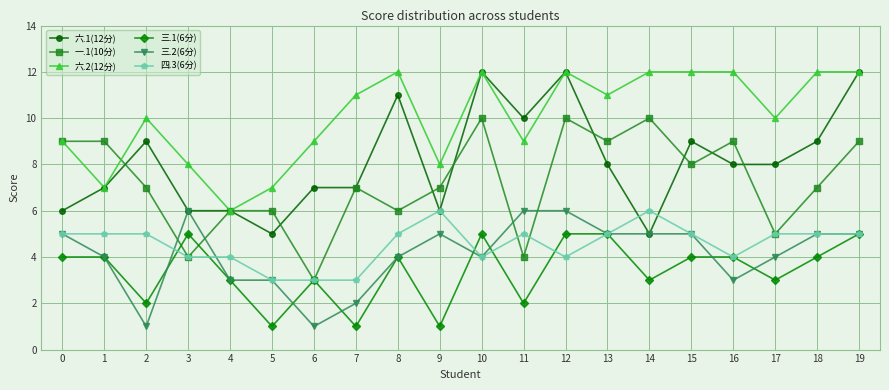

True or false: 一.1(10分) and 六.1(12分) cross at least once.

True